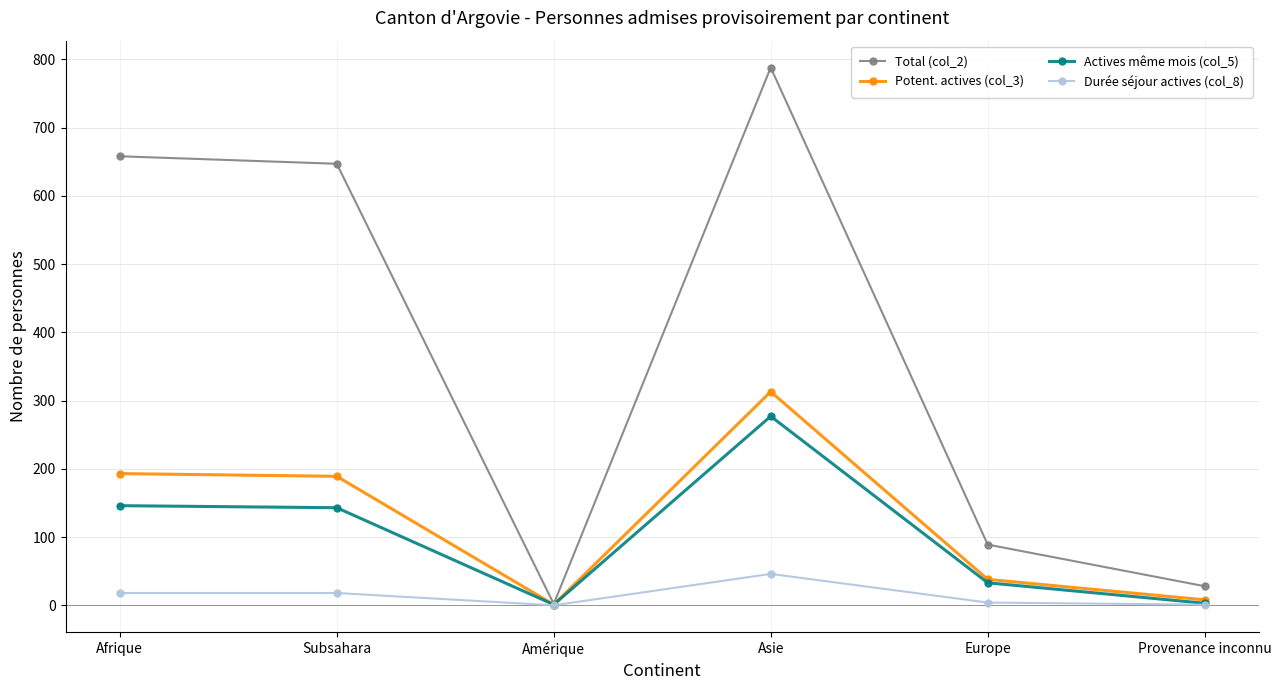

Which series has the largest range (max minus min)?

Total (col_2)